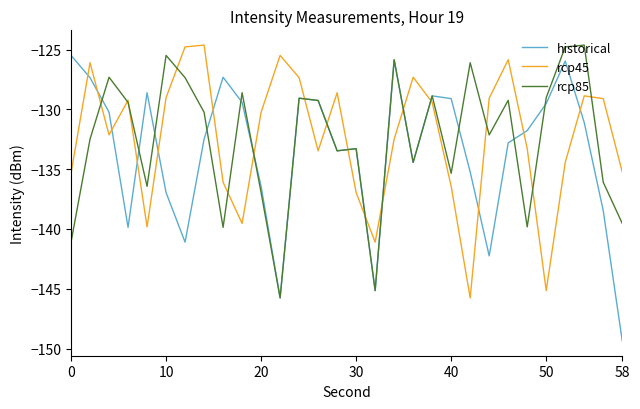

What is the highest value of the rcp85 series?

-124.6